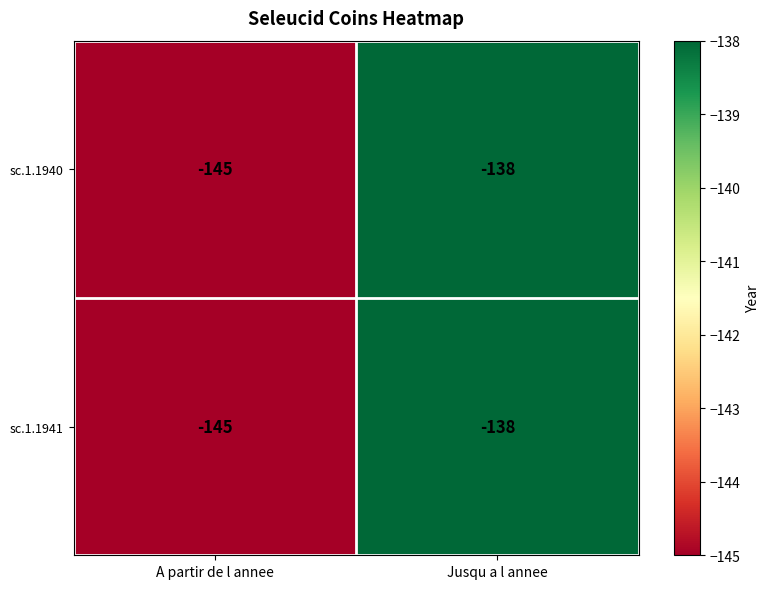

Where is sc.1.1940 nearest to the value -141?

Jusqu a l annee